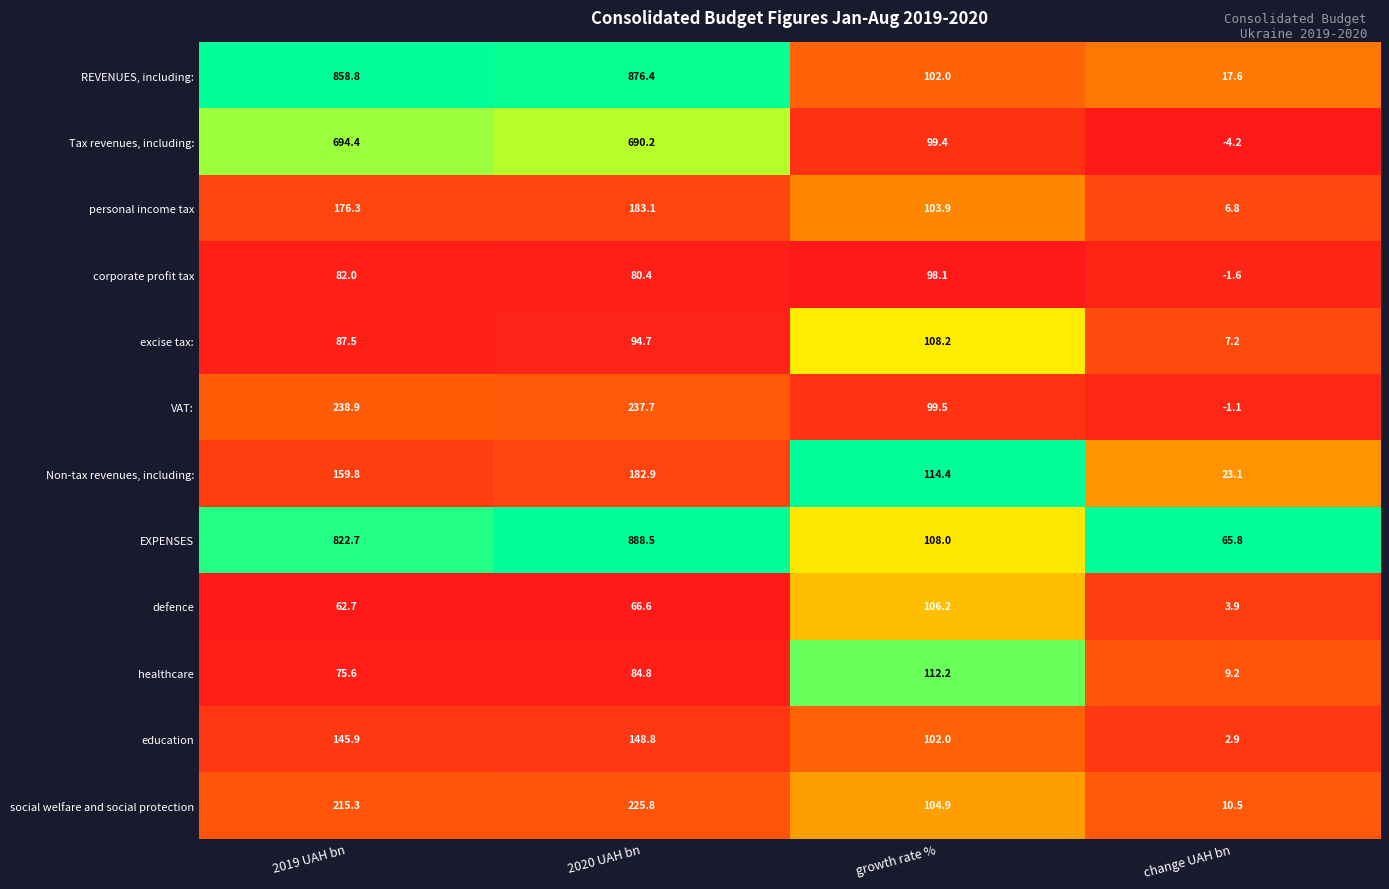

Which series has the widest spread of values?

REVENUES, including: